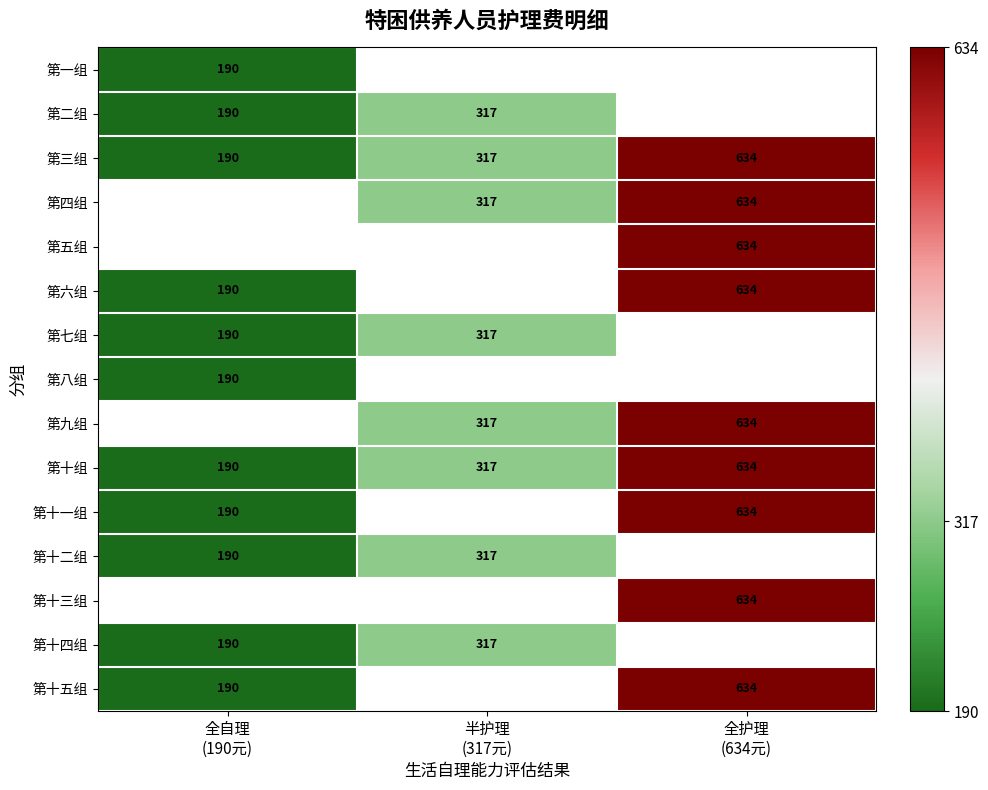

The value of 第二组 at 全自理 (190元) is 98.5. True or false?

False